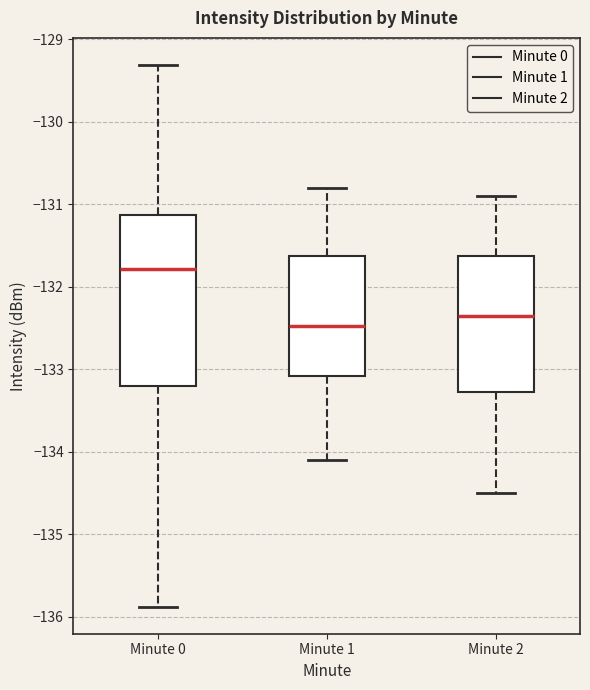

Which box is the tallest, from its lower edge to its upper edge?

Minute 0